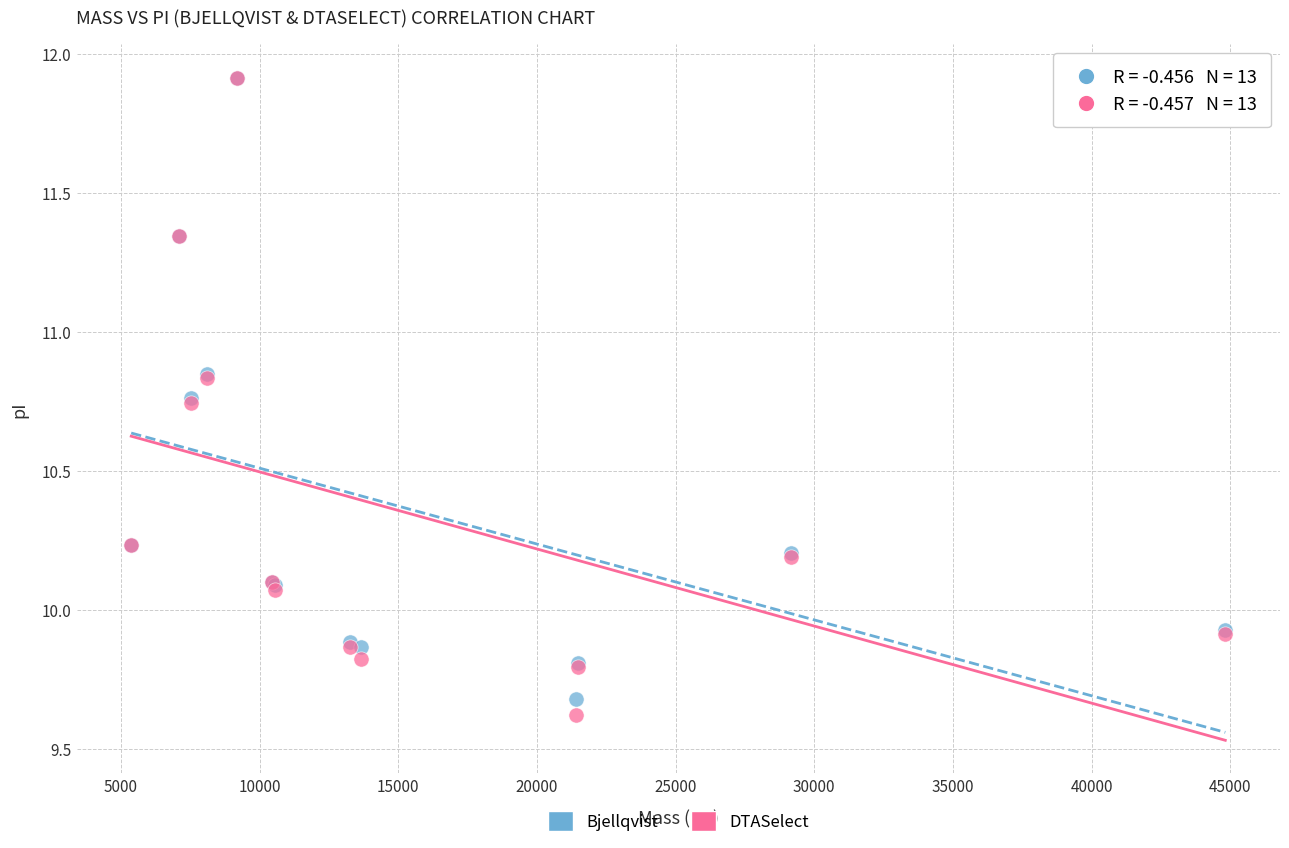

What are all the series names shown in the legend?

Bjellqvist, DTASelect